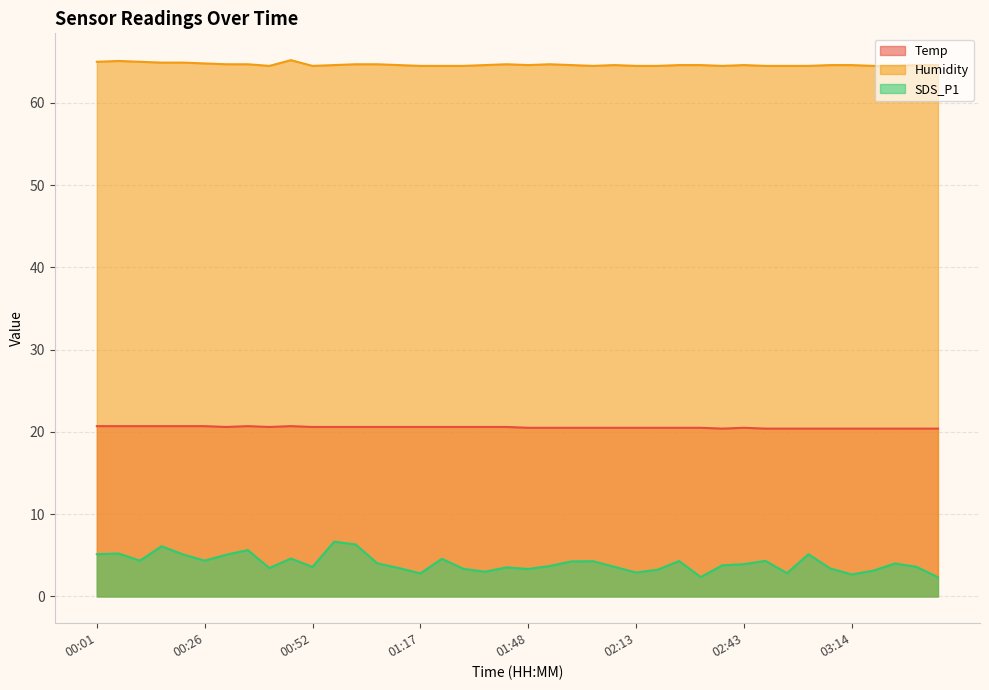

How many distinct data groups are displayed?

3